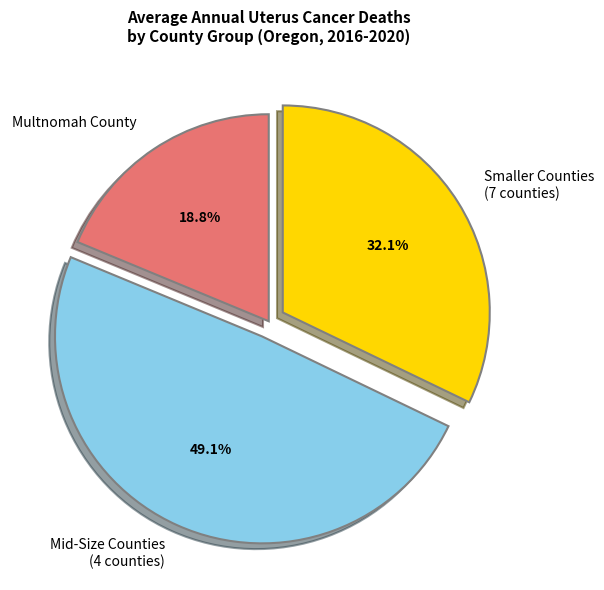

Does Multnomah County represent more than half of the total?

No